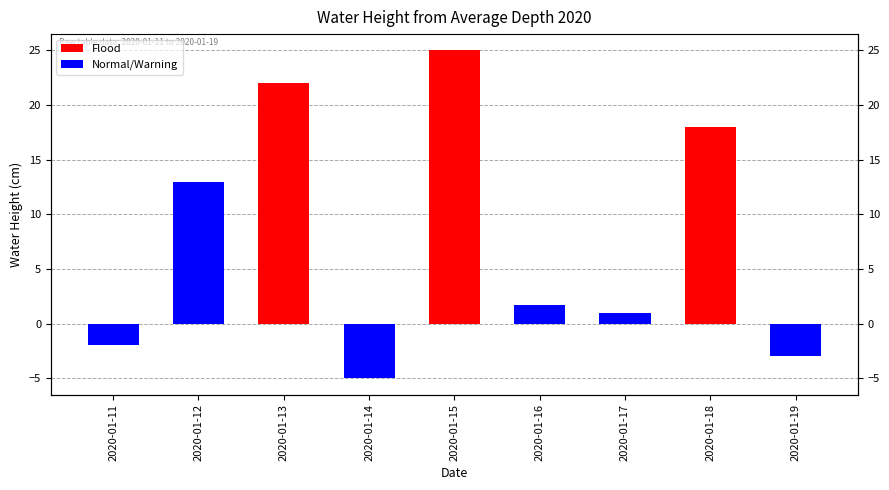

Which series has the widest spread of values?

Flood